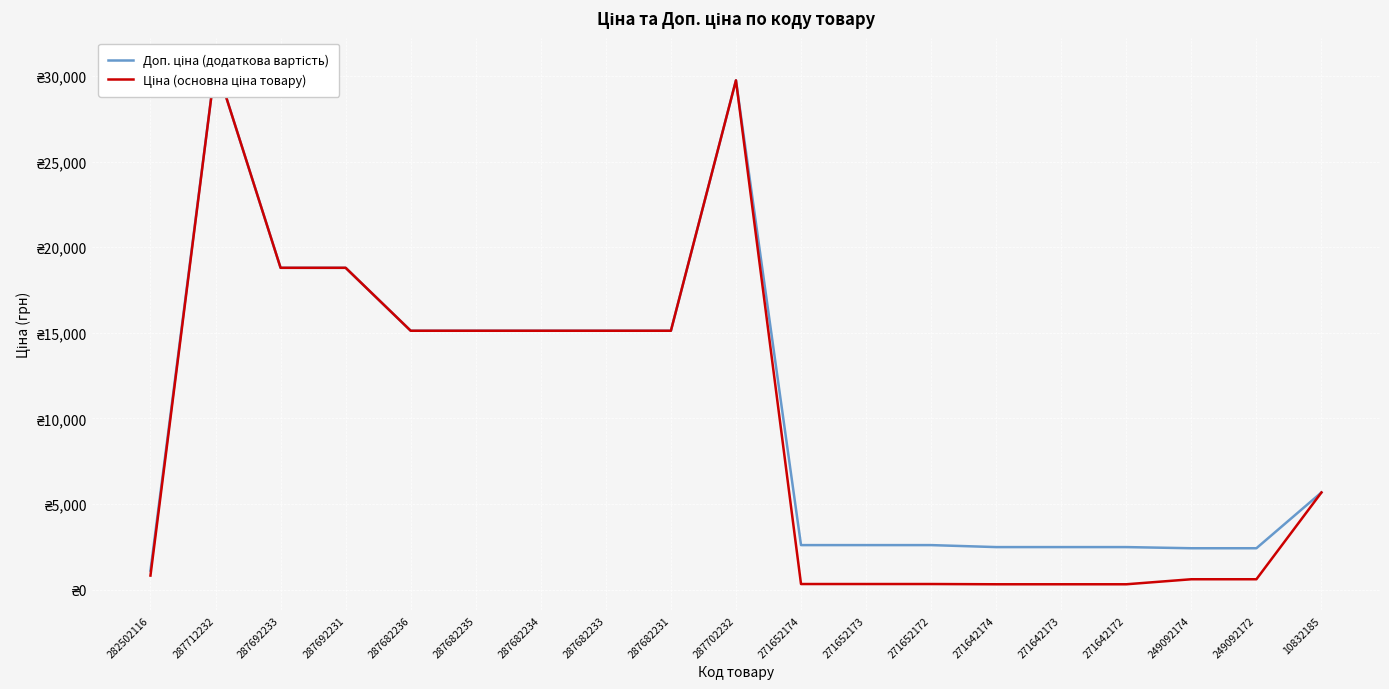

What position from the left is 271642173?

15